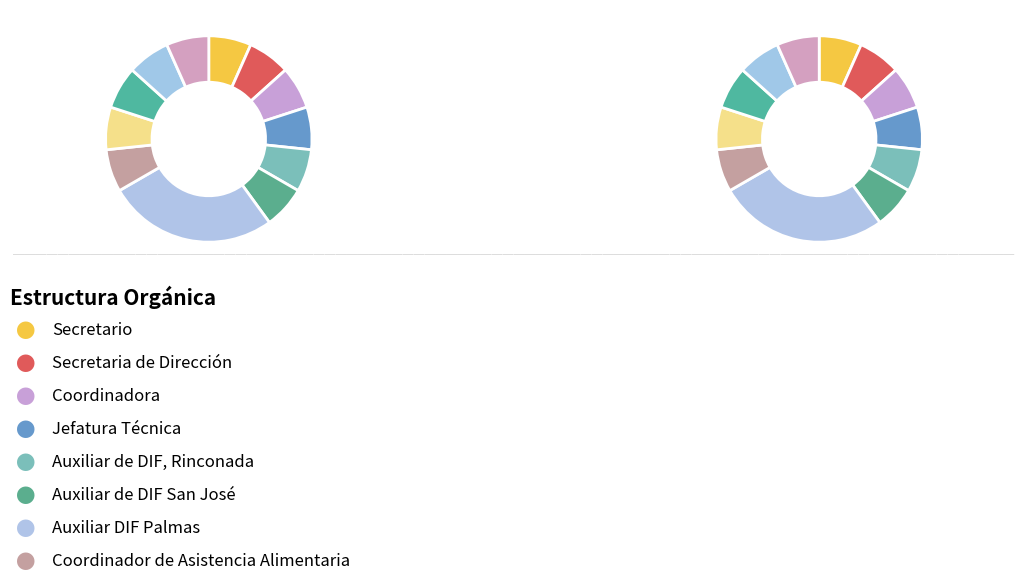

To the nearest percent, what is the combined percentage of Auxiliar Programa Despensa Infantil and Secretario?

13%